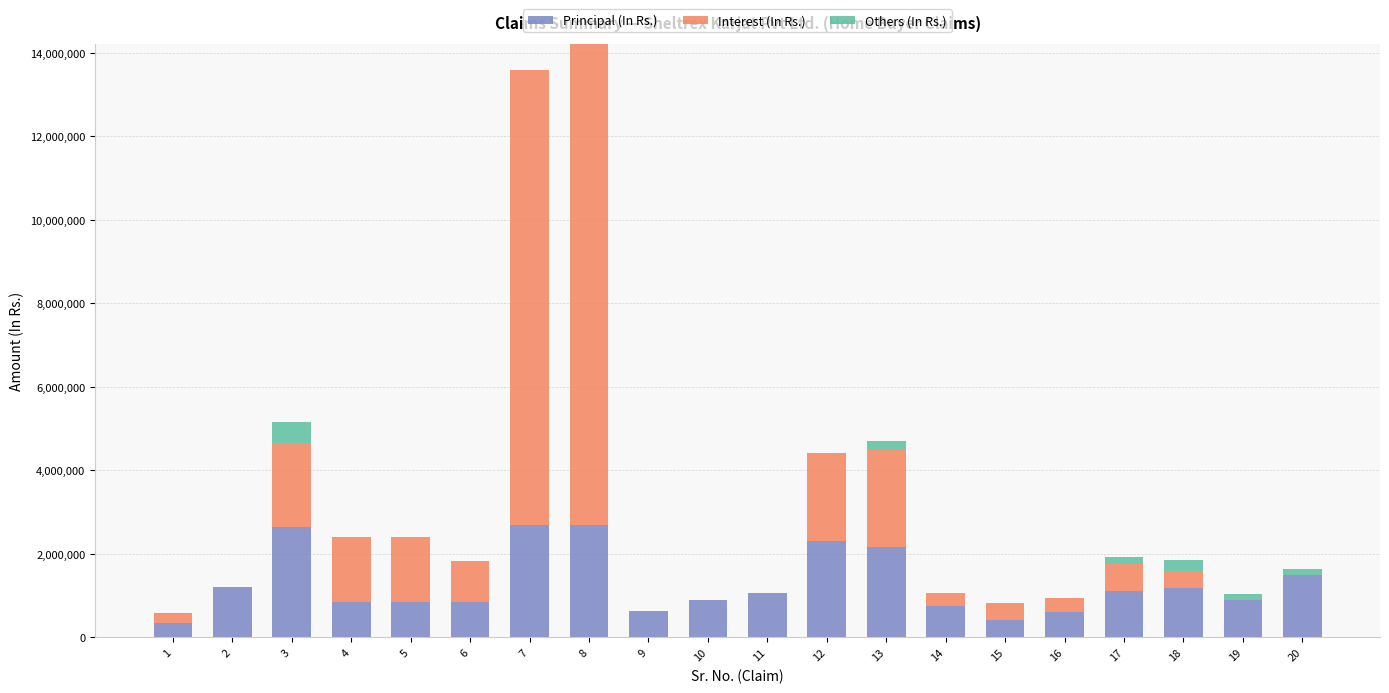

What is the total value across all series at 10?

894521